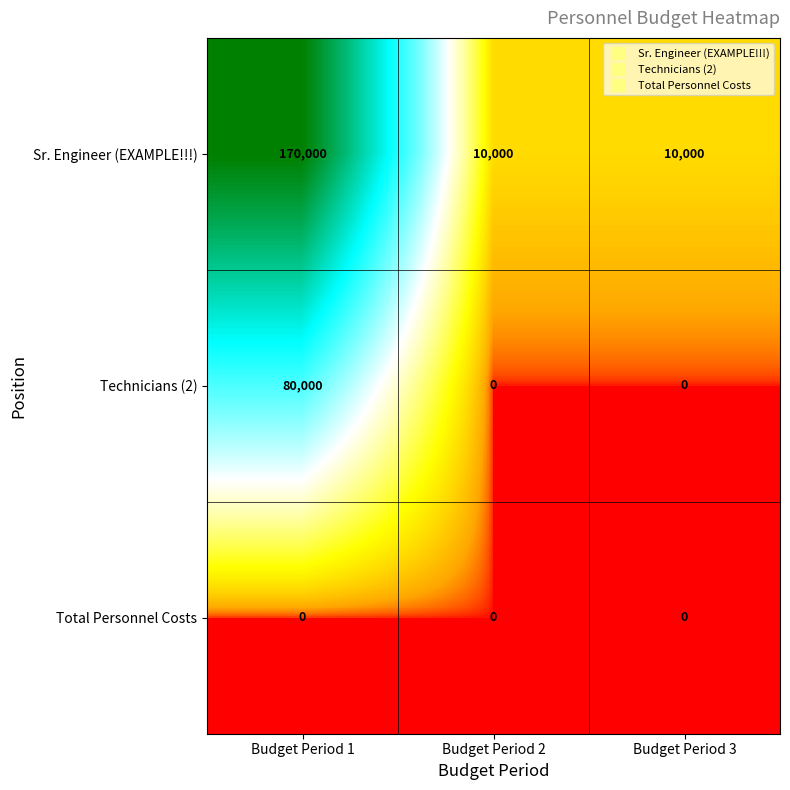

At which category does the chart reach its peak across all series?

Budget Period 1